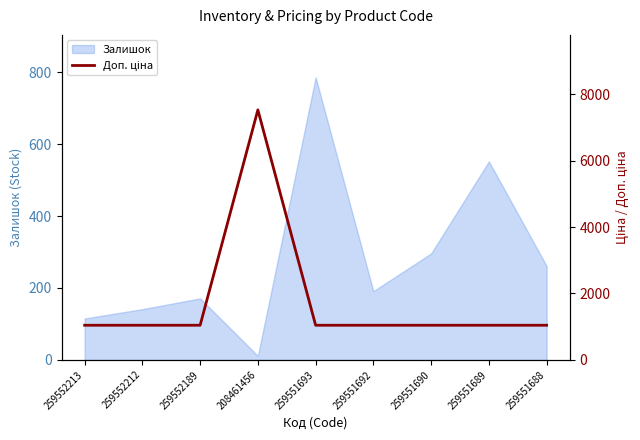

How many lines are shown in the chart?

1